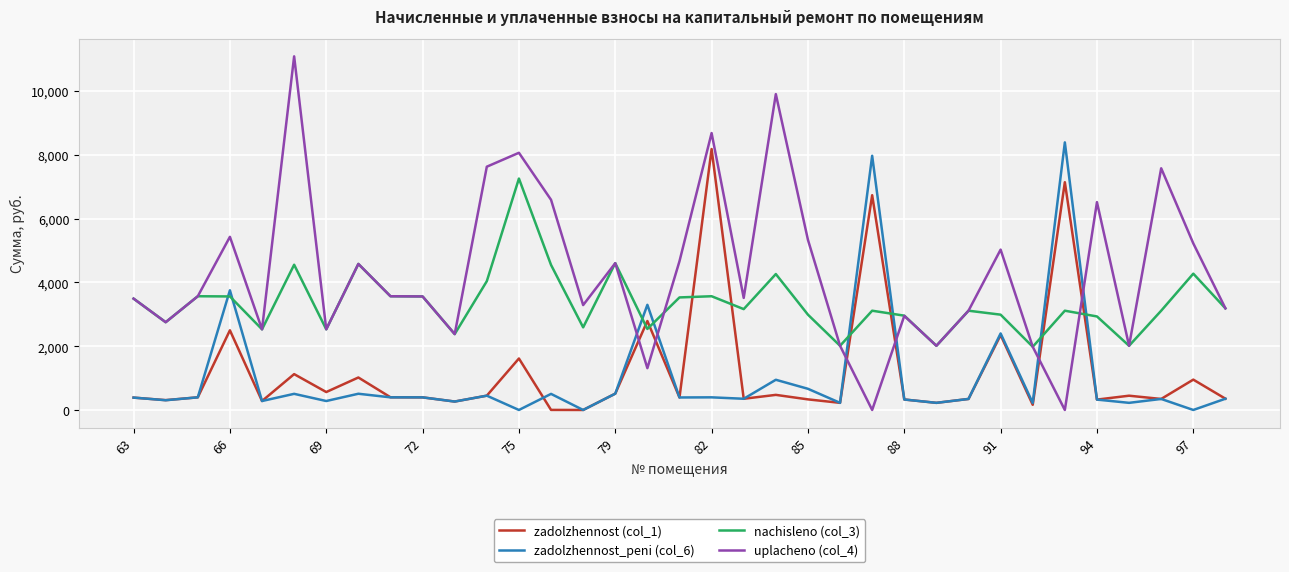

Which series has the largest range (max minus min)?

uplacheno (col_4)